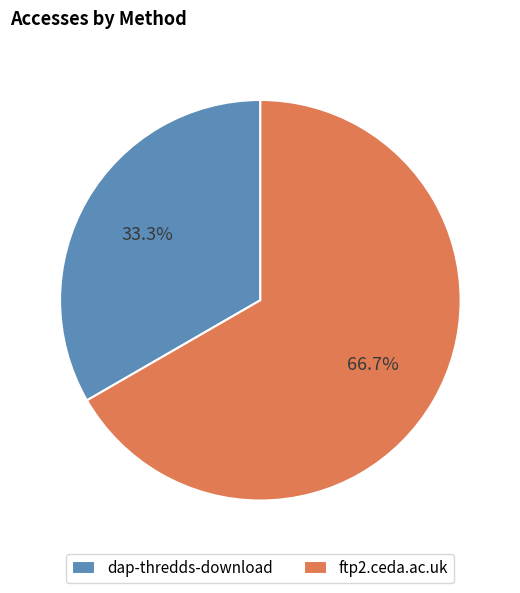

What percentage is NOT represented by ftp2.ceda.ac.uk?

33.3%